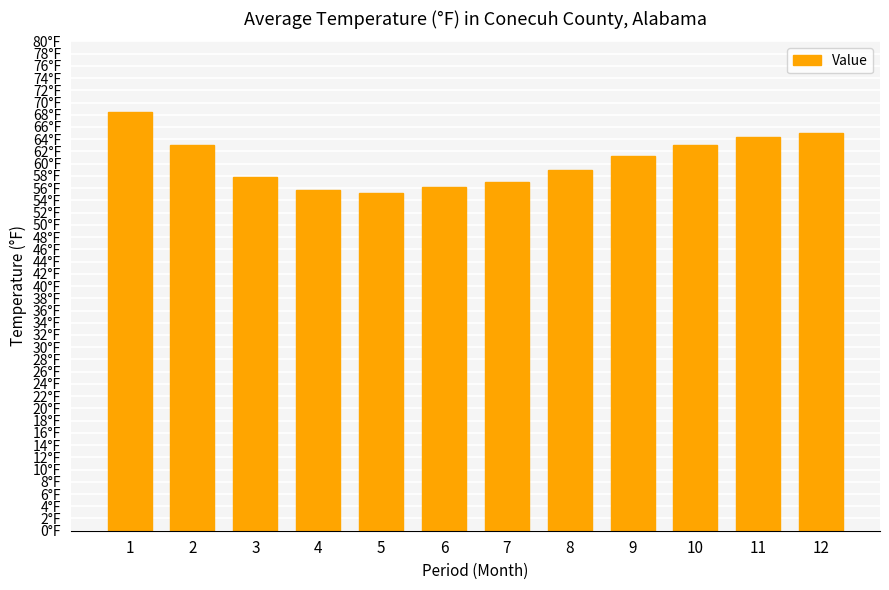

Are the bars grouped side by side (vs. stacked)?

No